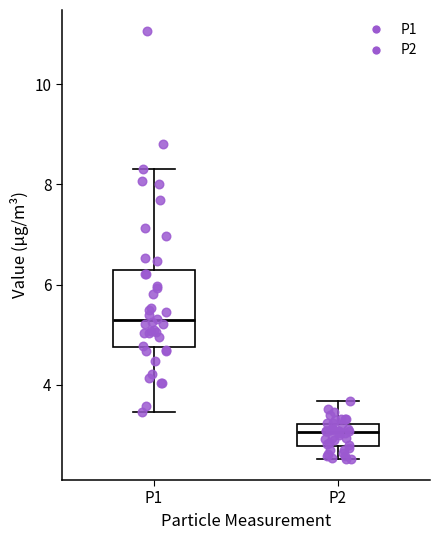

Comparing the boxes themselves (not the whiskers), which one is the tallest?

P1